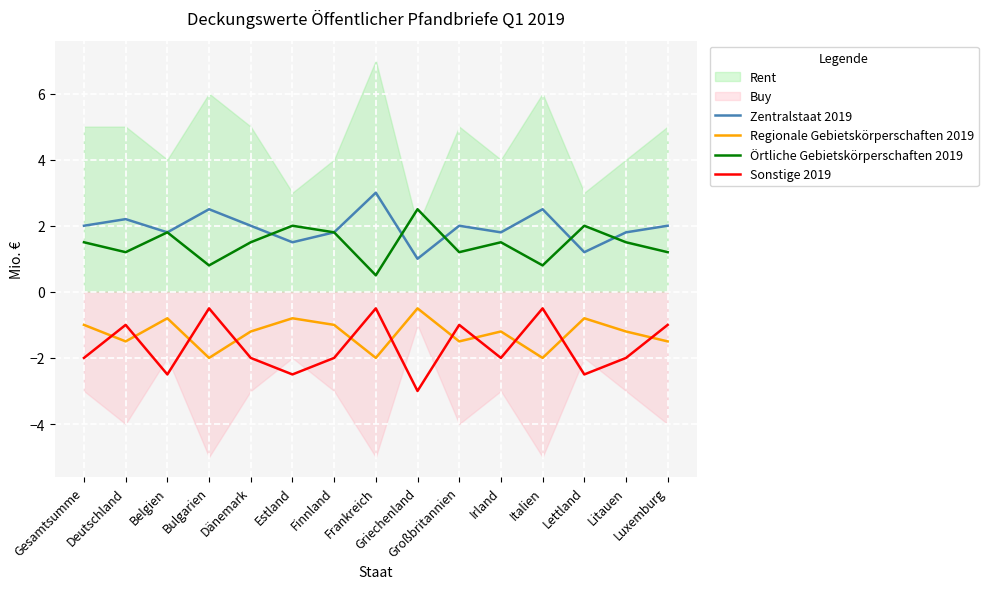

How many lines are shown in the chart?

4